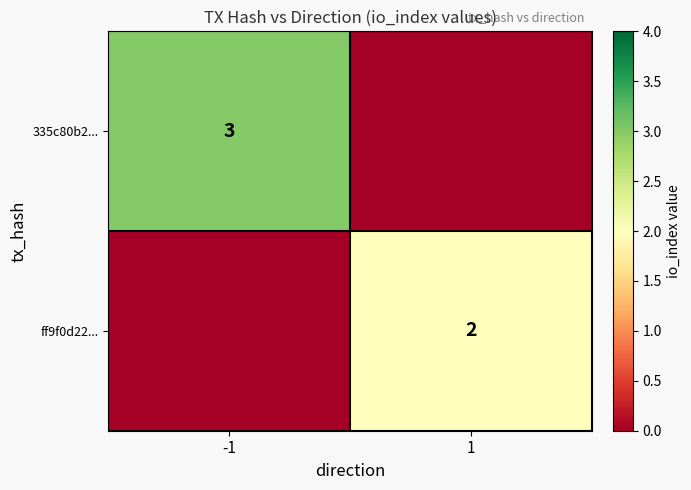

The value of ff9f0d22... at 1 is 3. True or false?

False